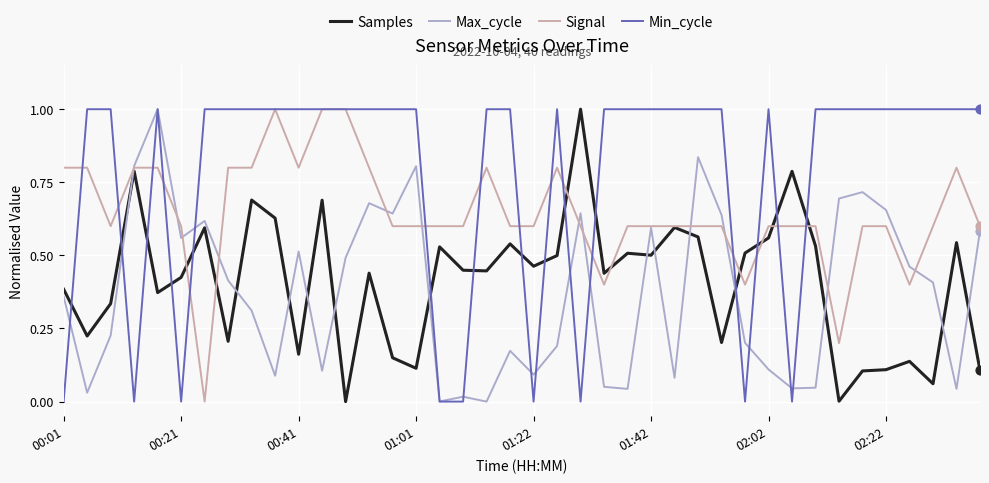

Which series has the largest total across all categories?

Min_cycle